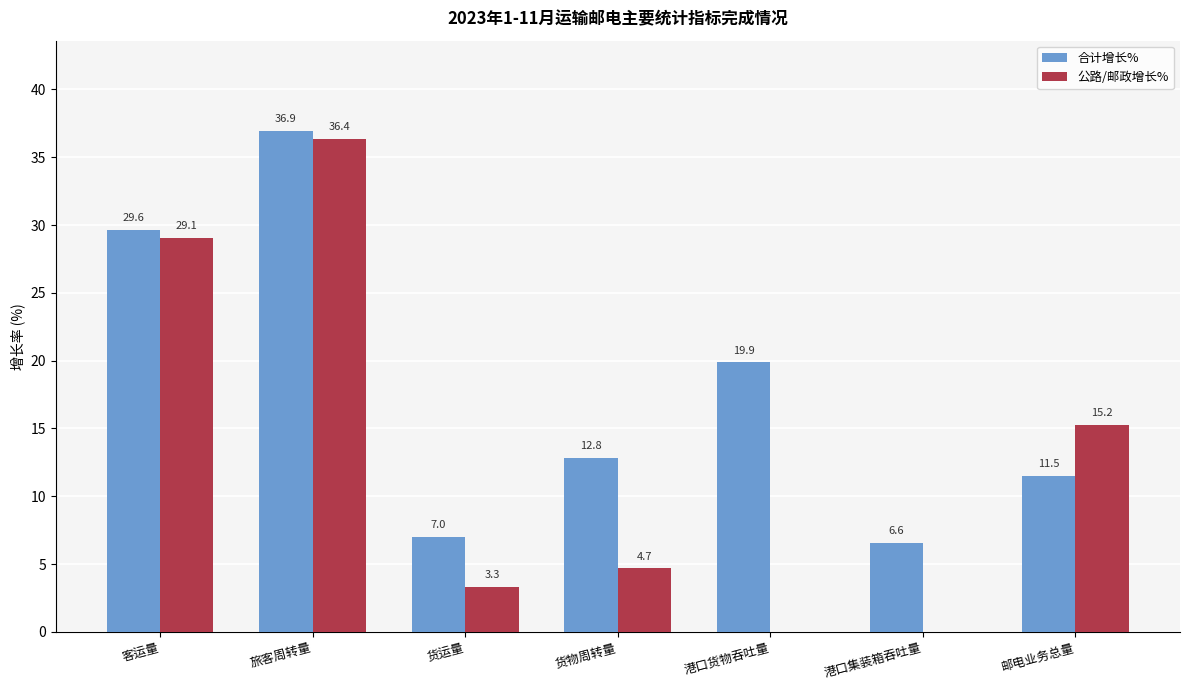

Reading left to right, list all the values displayed in this chart.

合计增长%: 29.6	36.9	7.0	12.8	19.9	6.6	11.5
公路/邮政增长%: 29.1	36.4	3.3	4.7	0.0	0.0	15.2